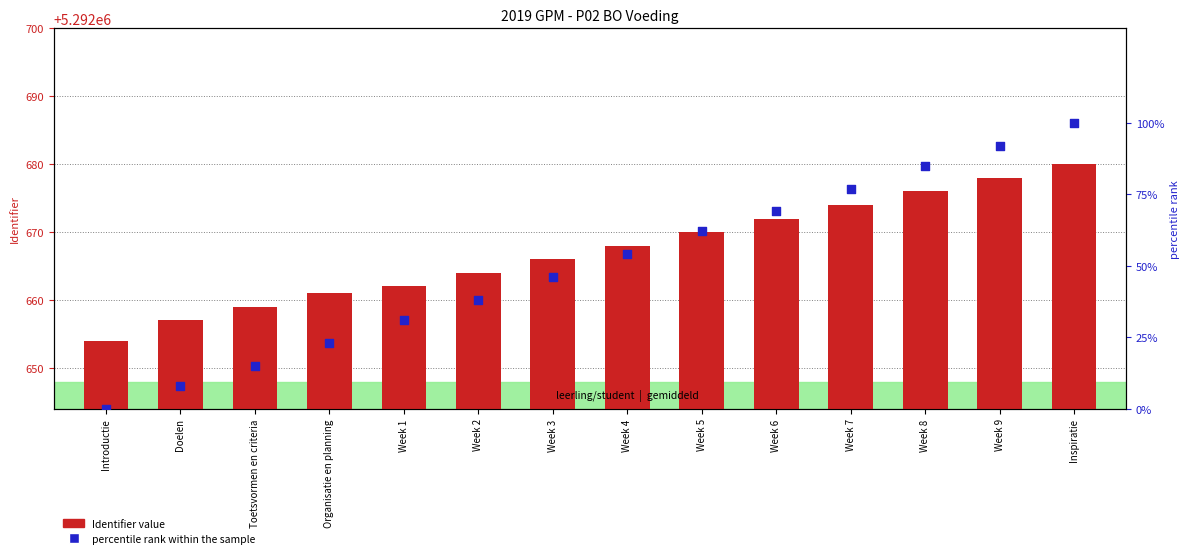

What are all the series names shown in the legend?

Identifier value, percentile rank within the sample